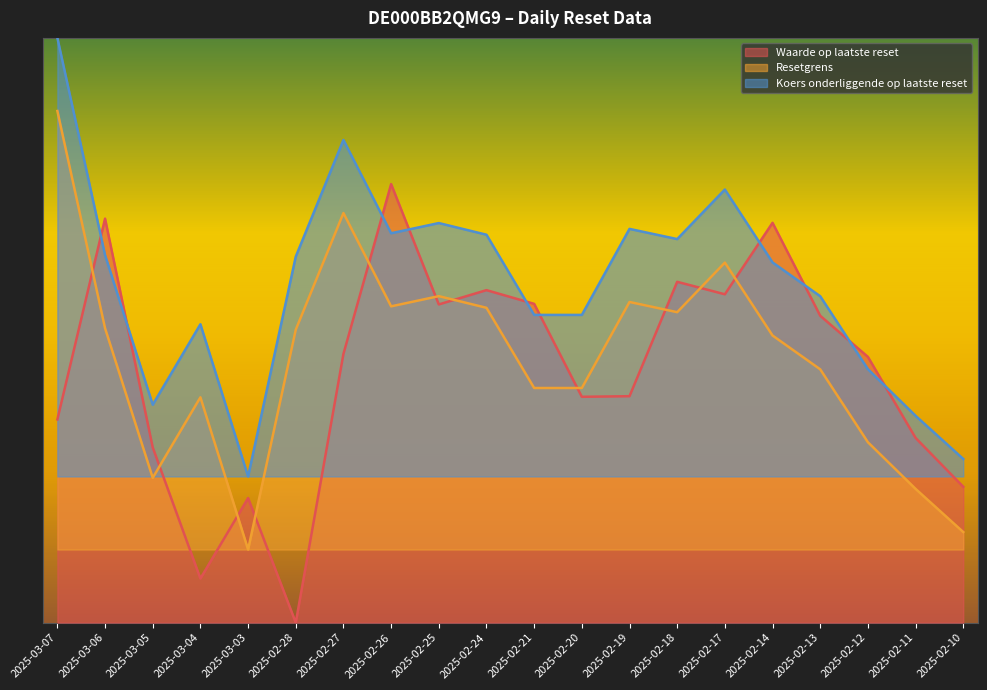

At how many categories does at least one series exceed 71?

1